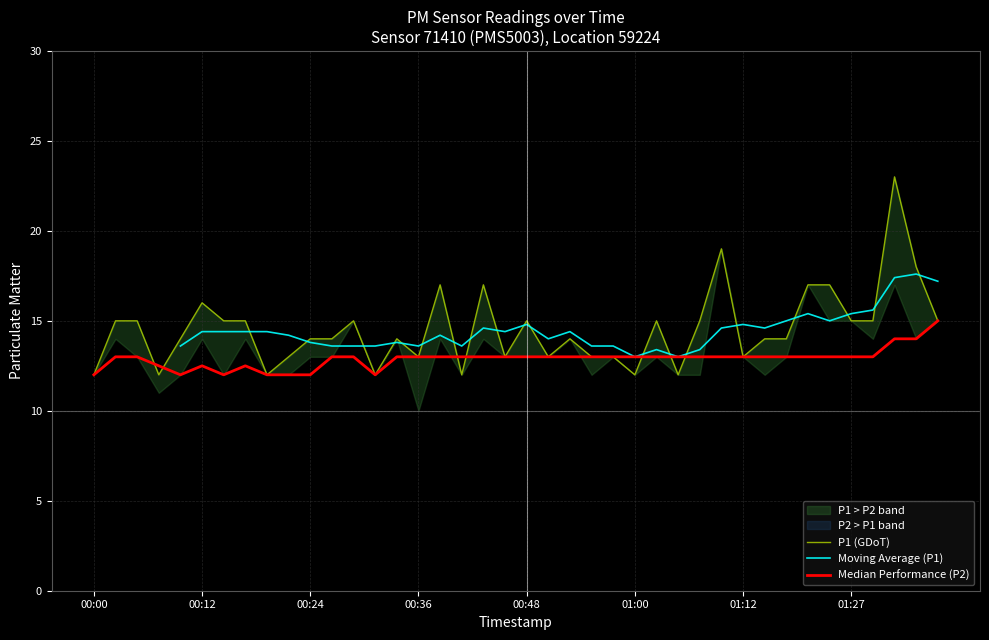

Which series has the largest total across all categories?

P1 (GDoT)